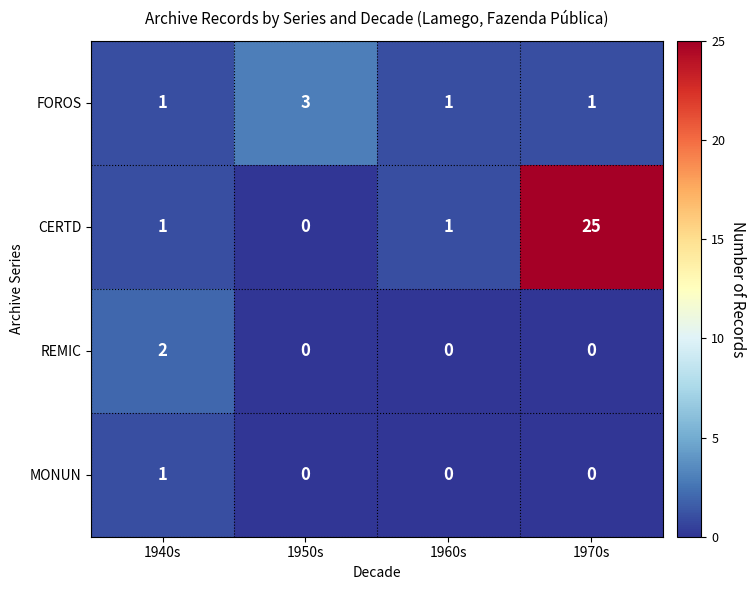

What is the total value across all series at 1950s?

3